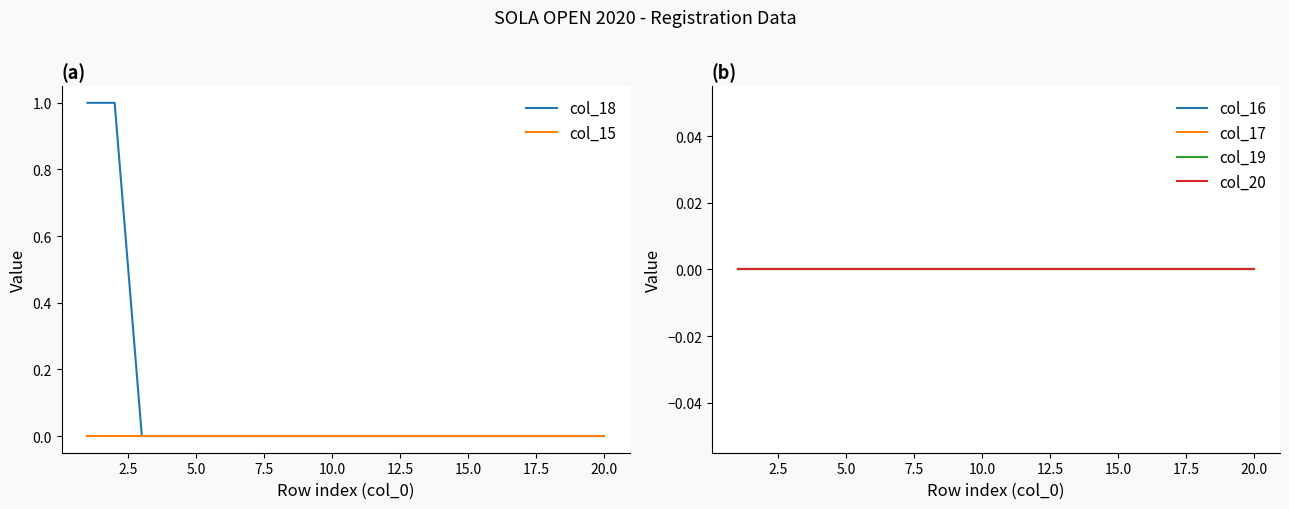

True or false: col_15 and col_18 cross at least once.

False